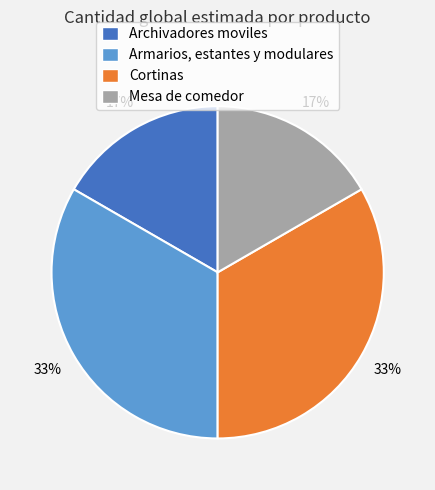

Does any single category account for the majority?

No